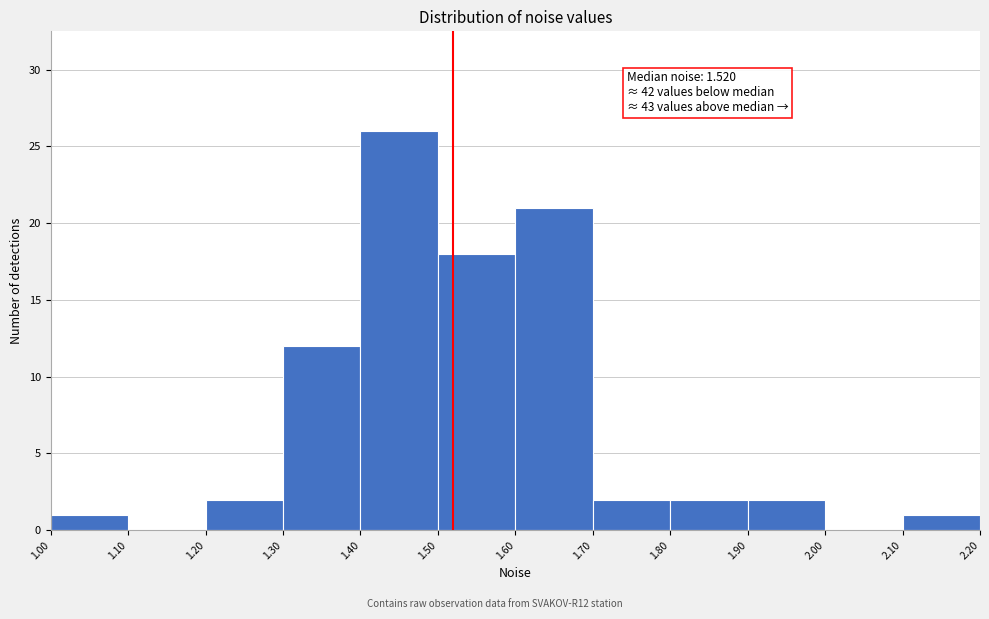

Which range on the x-axis has the tallest bar?

1.40 to 1.50